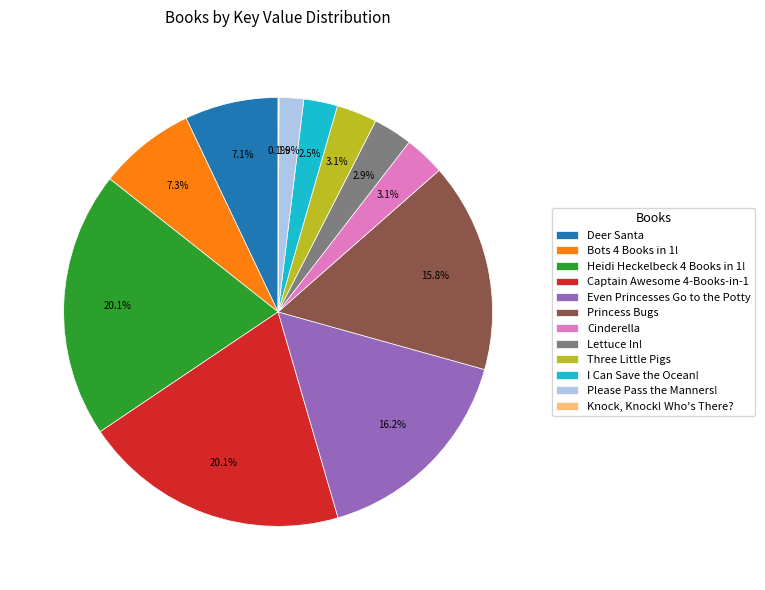

To the nearest percent, what portion does Princess Bugs represent?

16%